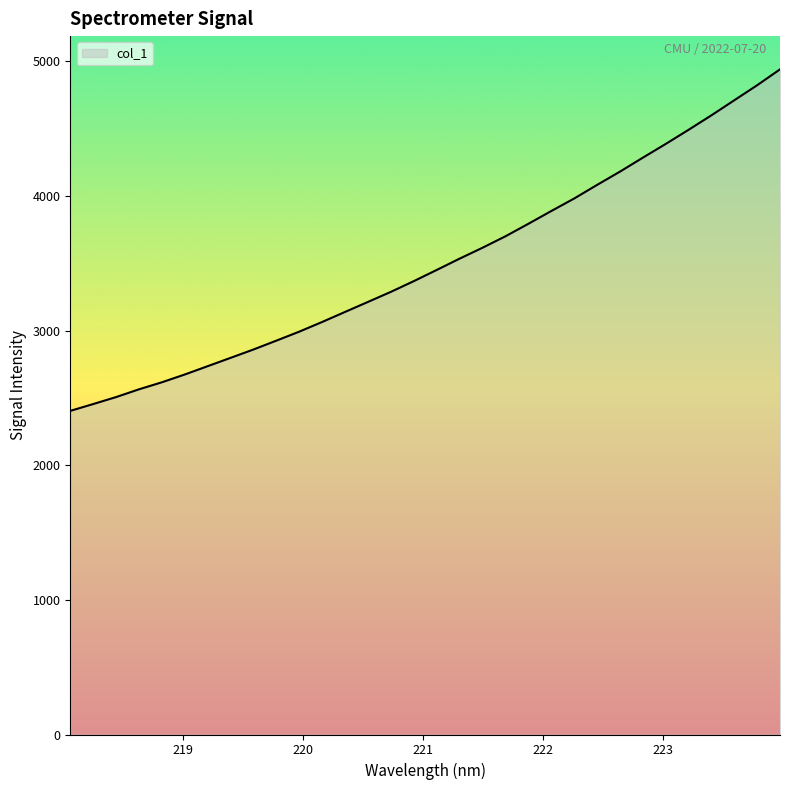

What is the difference between the maximum and minimum values?

2537.0